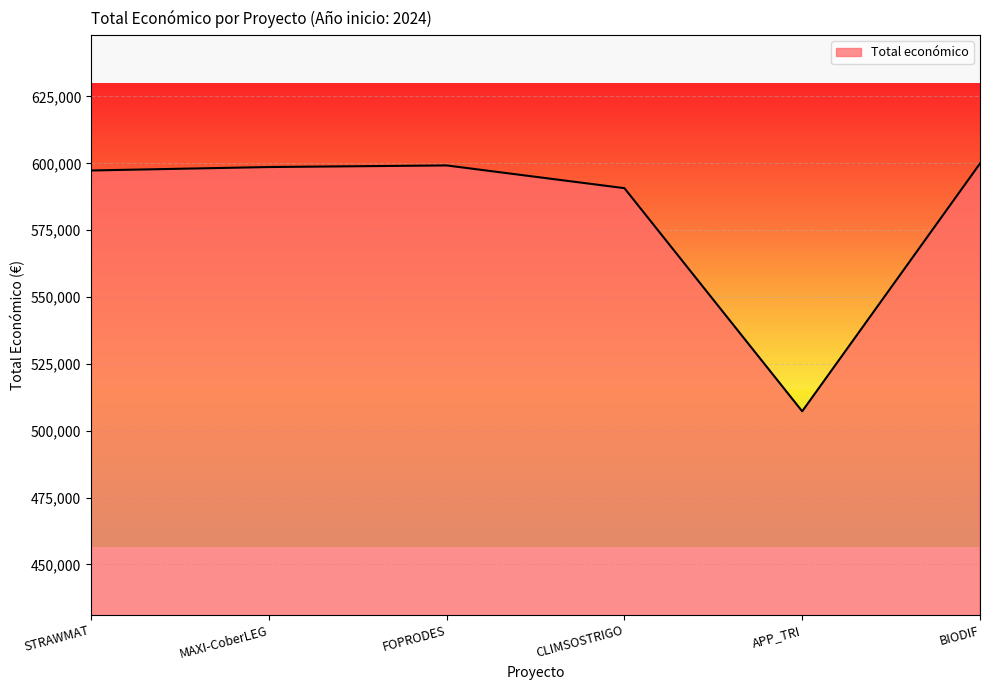

True or false: the data shows 808647 at APP_TRI.

False